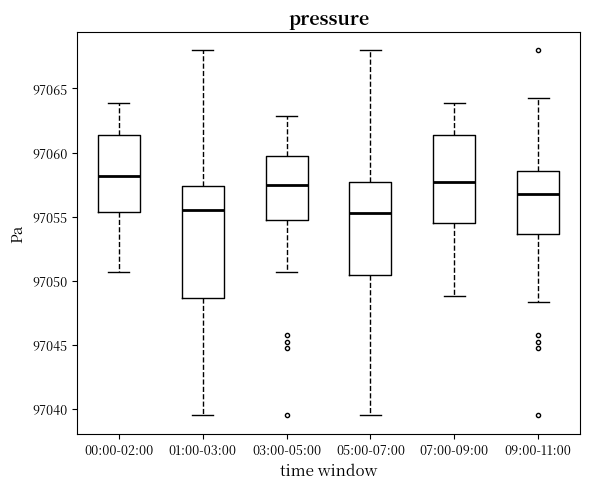

Where does the median line of the box for 01:00-03:00 sit on the y-axis? The values are not printed on the chart, so give them approximately, as read against the axis.

97055.5